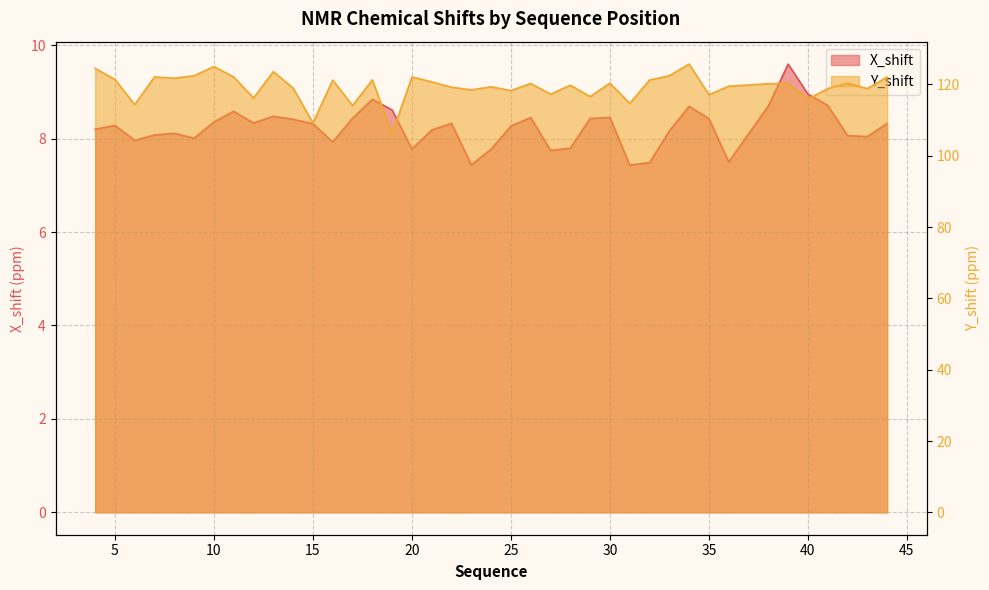

Rank the series by their maximum value, from lowest to highest.

X_shift, Y_shift